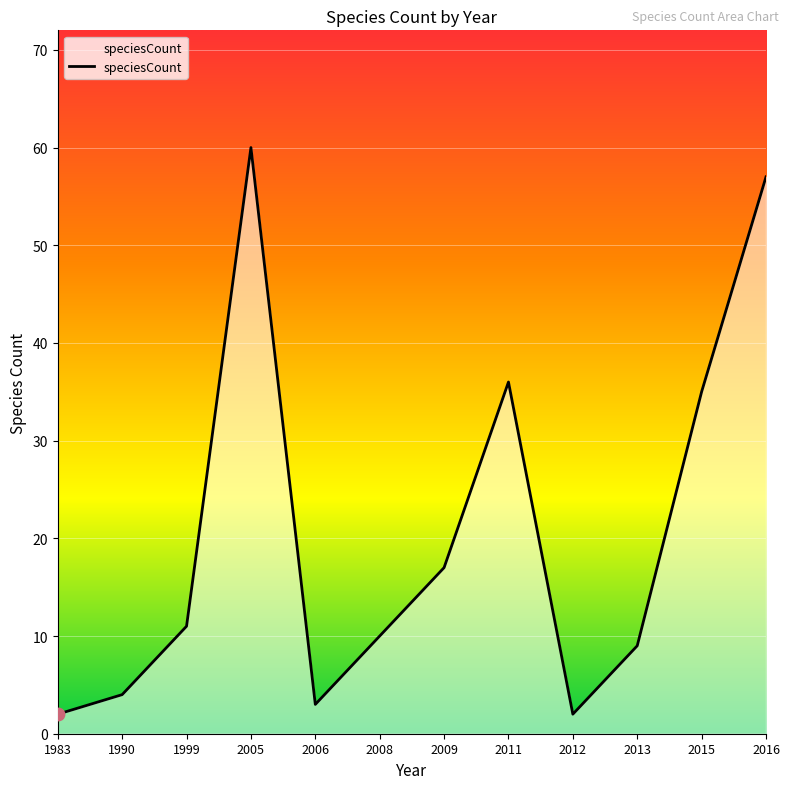

Which has a higher value, 2013 or 2015?

2015